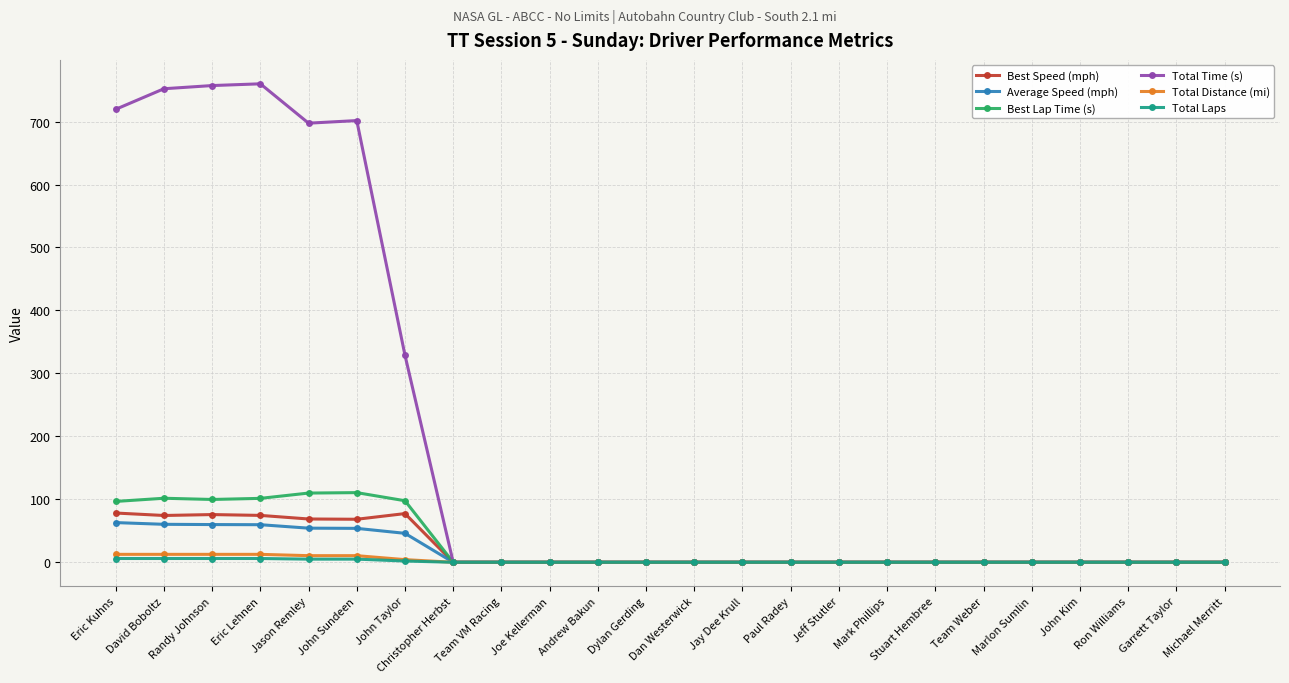

What is the sum of the Average Speed (mph) values at Randy Johnson and David Boboltz?

120.2